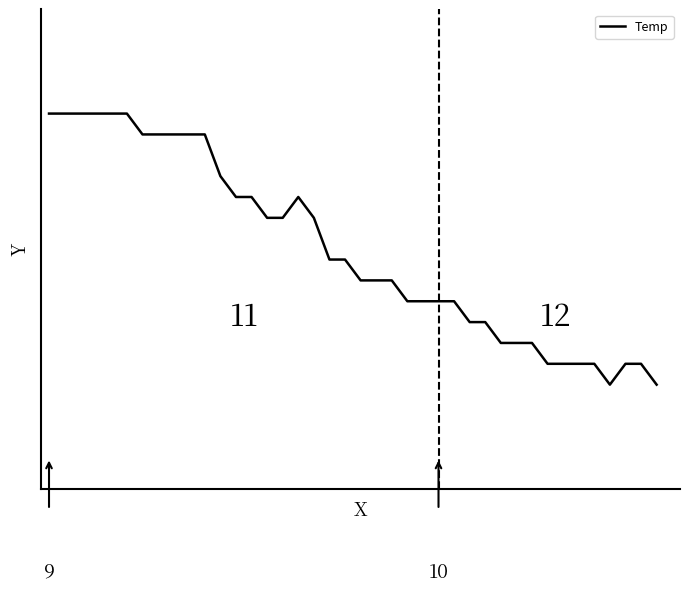

Does the chart have visible grid lines?

No